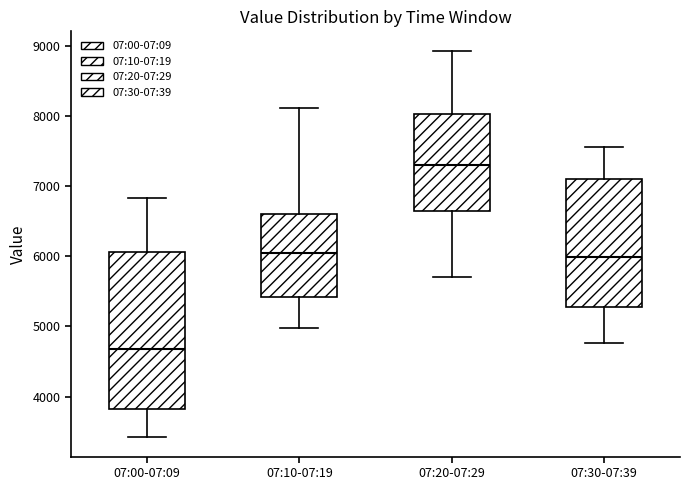

Where is the upper edge of the box for 07:20-07:29 on the y-axis? The values are not printed on the chart, so give them approximately, as read against the axis.

8000